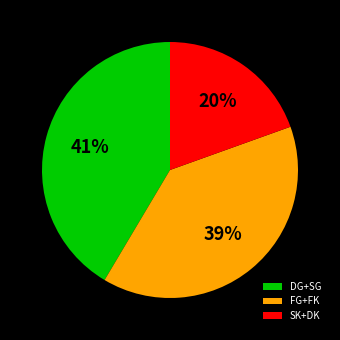

Rank the categories by value from lowest to highest.

SK+DK, FG+FK, DG+SG